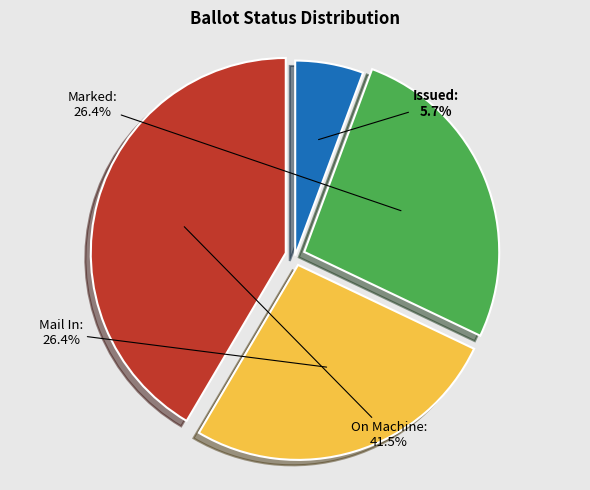

Does any single category account for the majority?

No